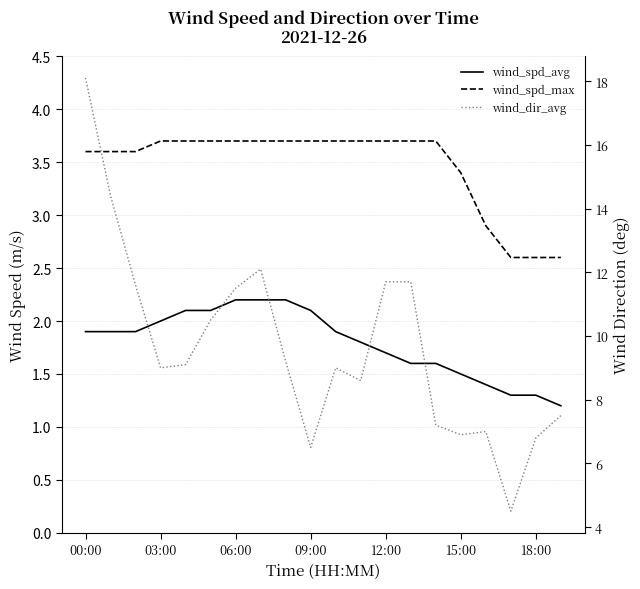

Which series has the largest range (max minus min)?

wind_dir_avg